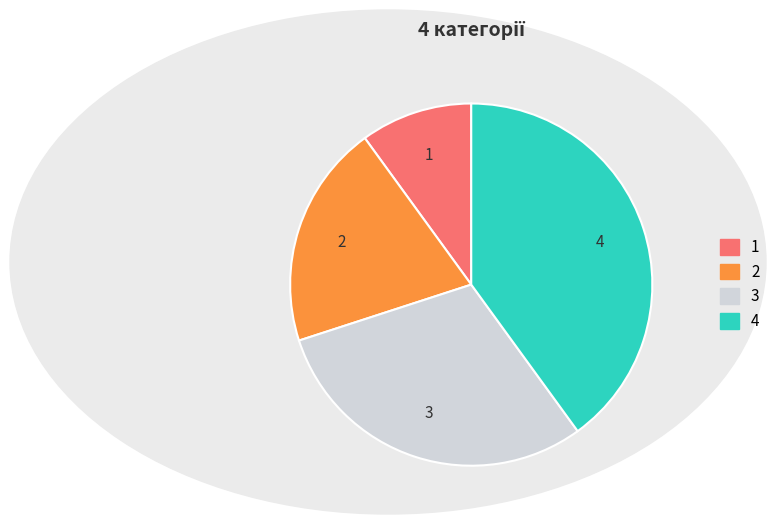

Is there any slice that represents more than half of the pie?

No